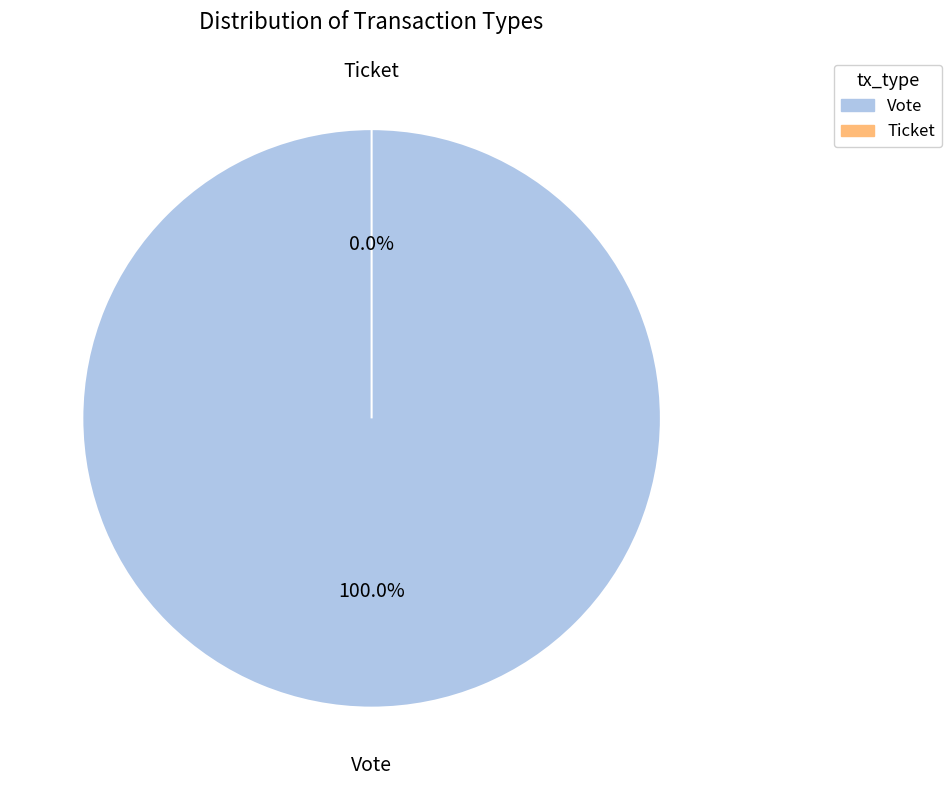

Is it true that Ticket is 0% of the pie?

True